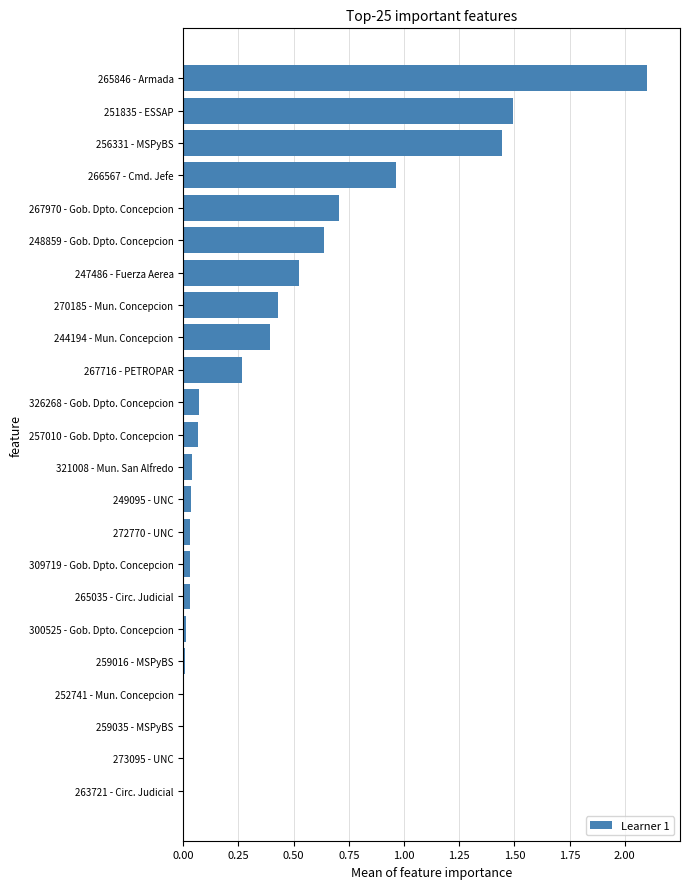

What is the maximum value shown in the chart?

2.1